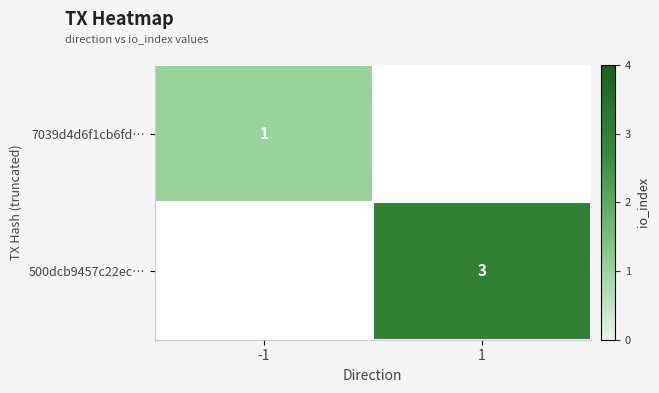

The 500dcb9457c22ec… series shows 3 at 1. True or false?

True